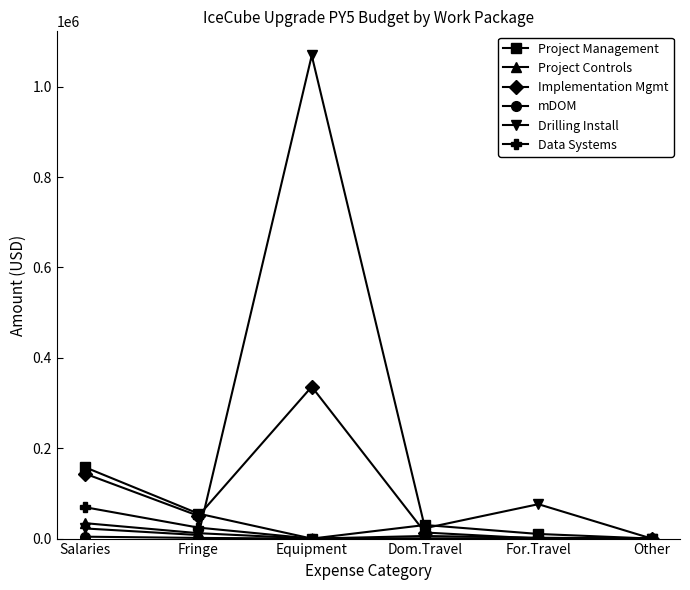

What is the label of the 1st point from the left?

Salaries